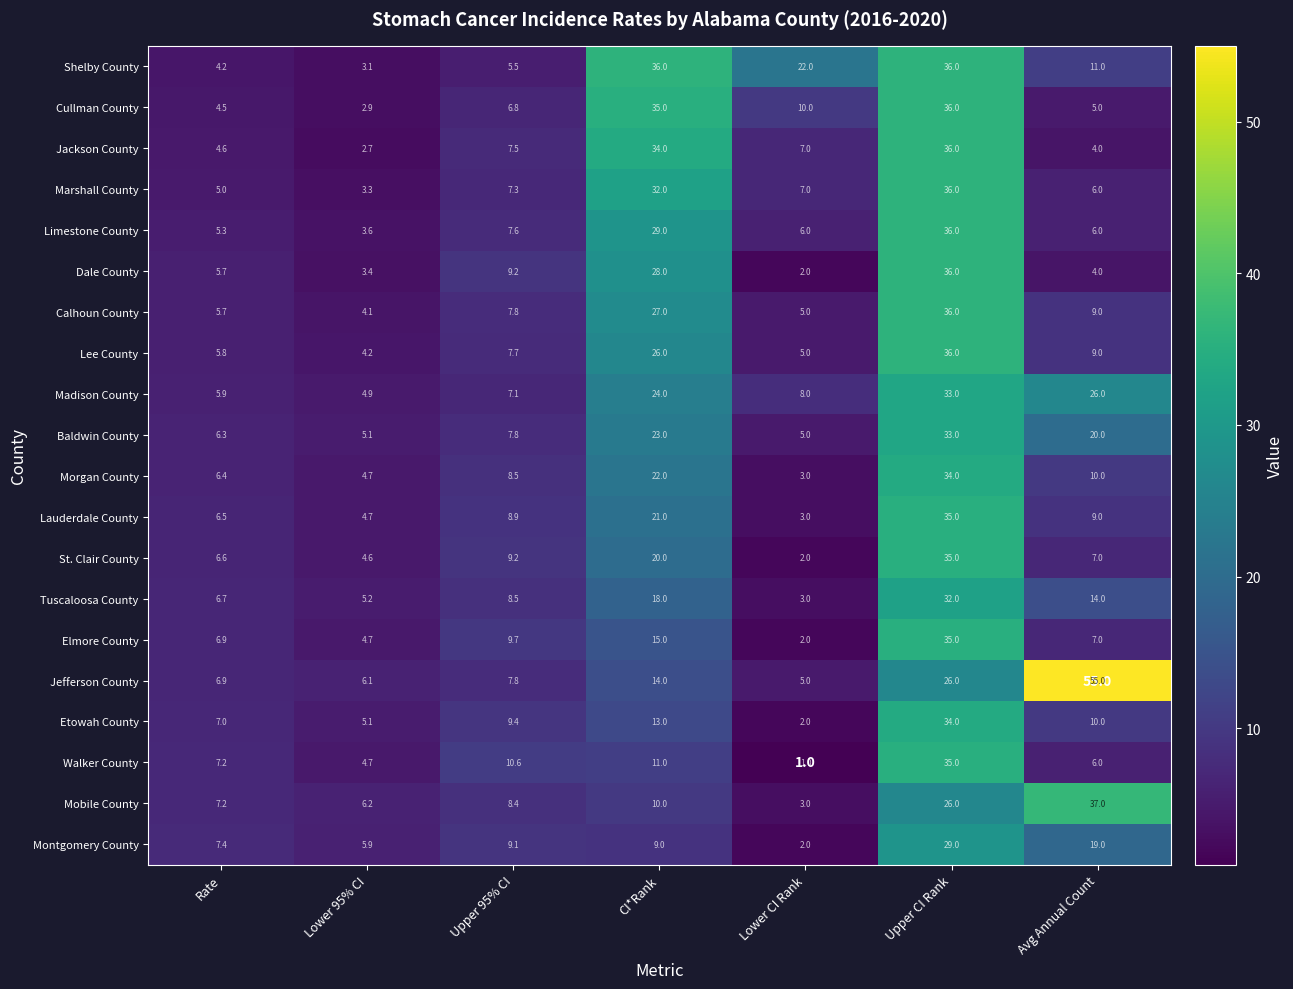

What is the sum of the Walker County values at Upper CI Rank and Avg Annual Count?

41.0